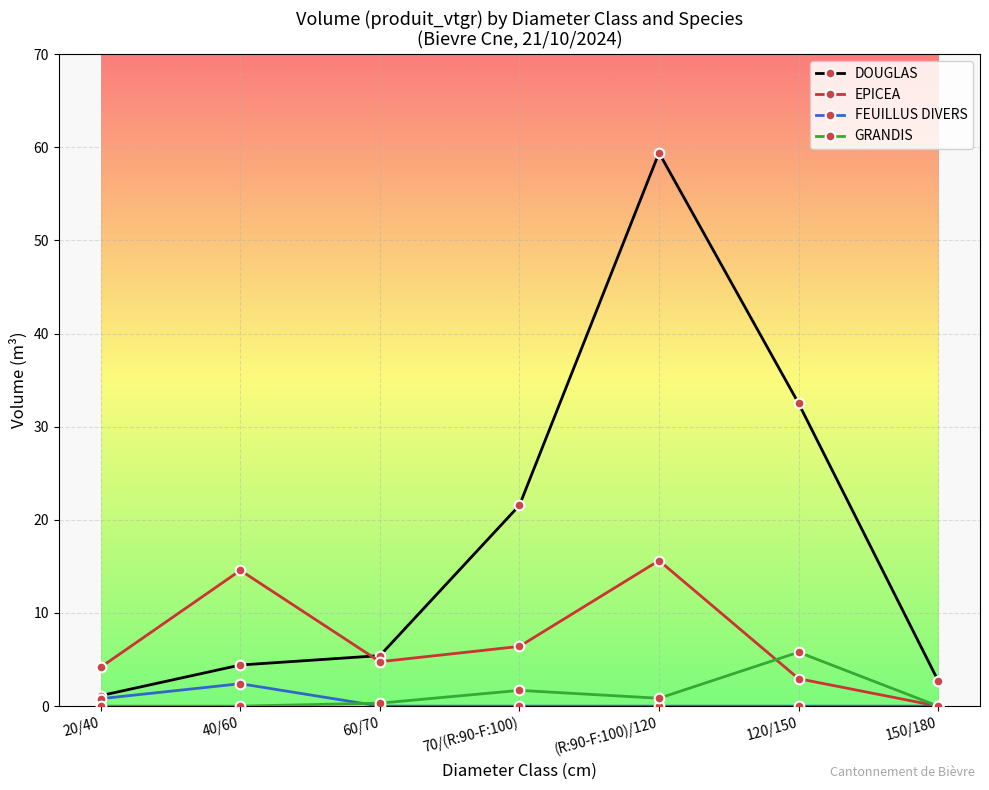

Between which two adjacent categories do EPICEA and DOUGLAS first intersect?

40/60 and 60/70